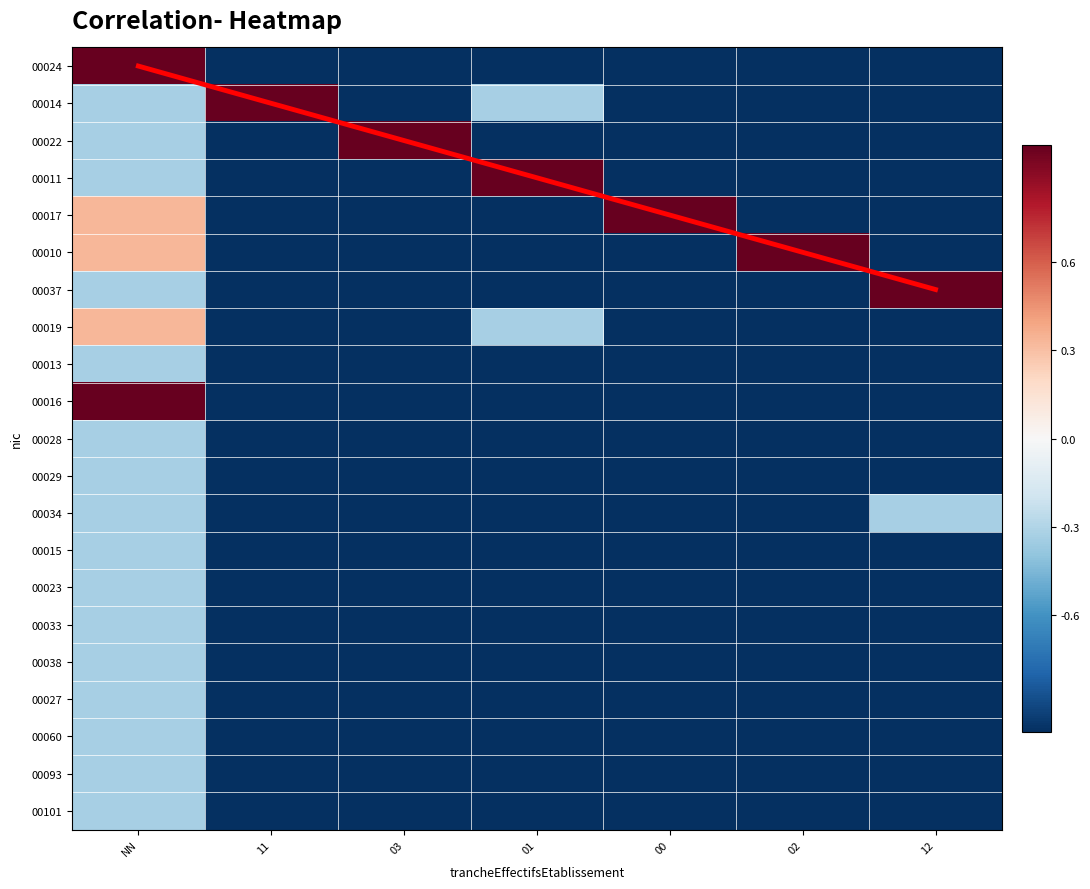

How many categories are shown in the chart?

7